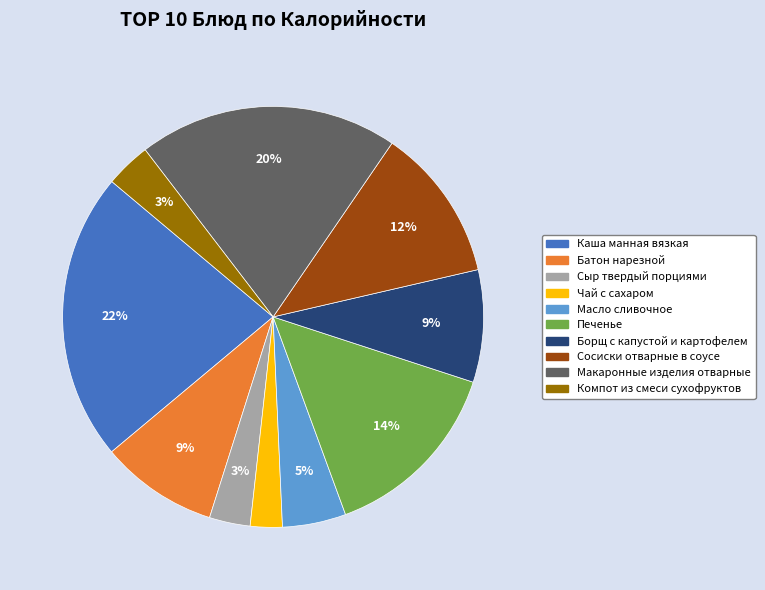

Does any single category account for the majority?

No